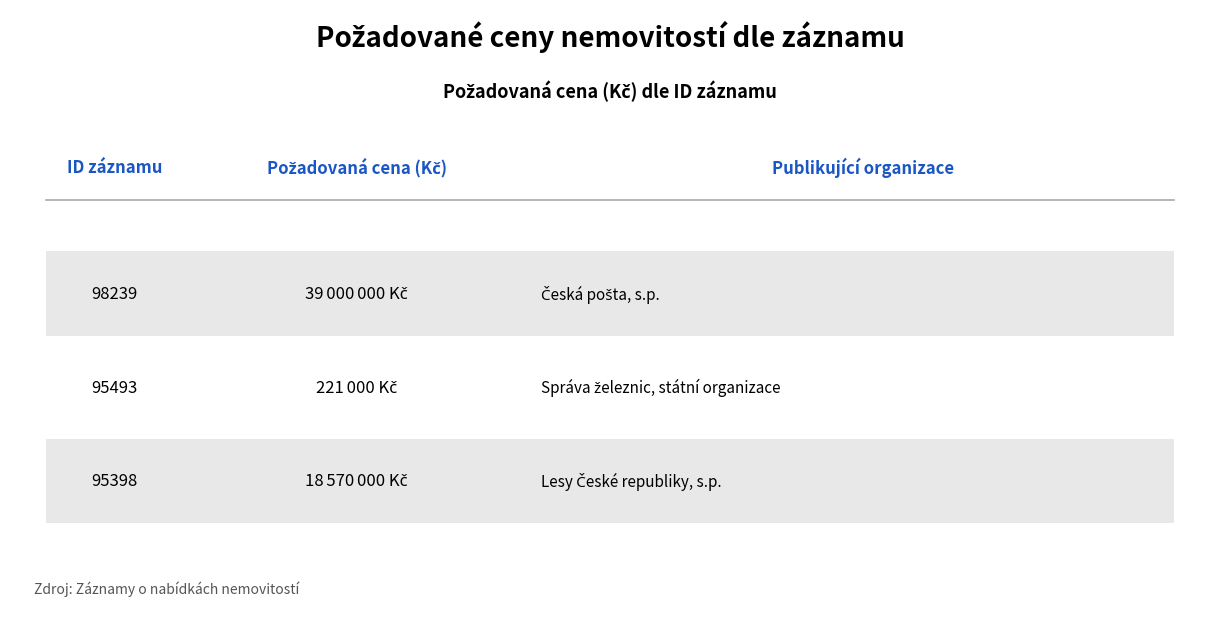

What is the minimum value shown in the chart?

221000